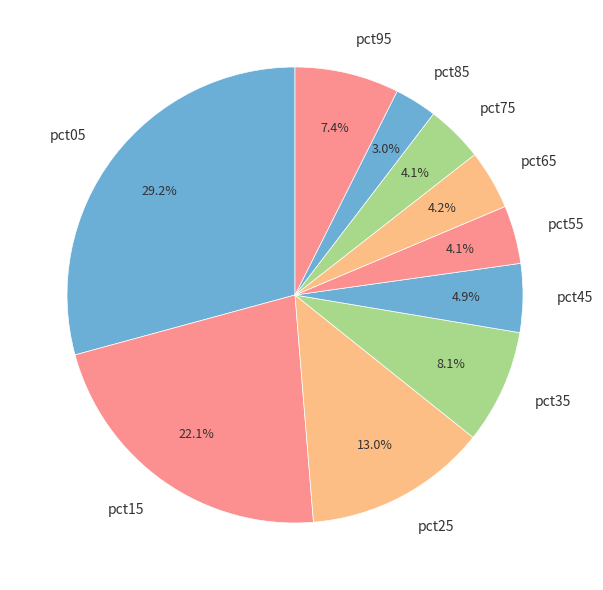

What is the smallest slice in the pie chart?

pct85